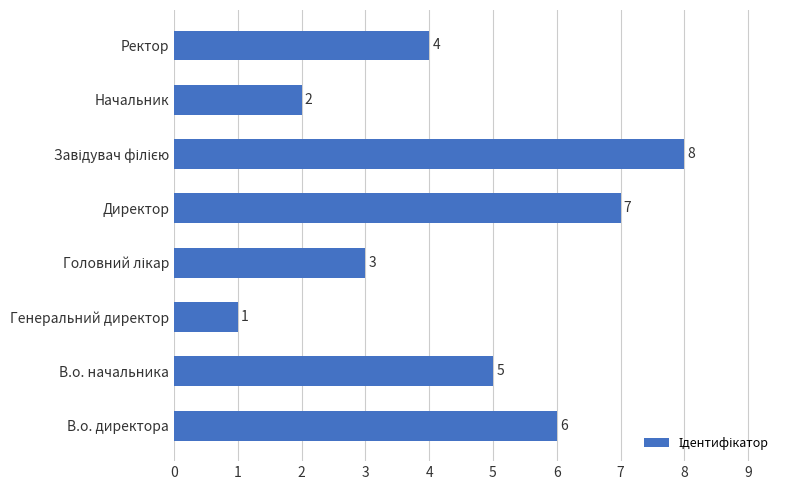

The value at Начальник is 2. True or false?

True